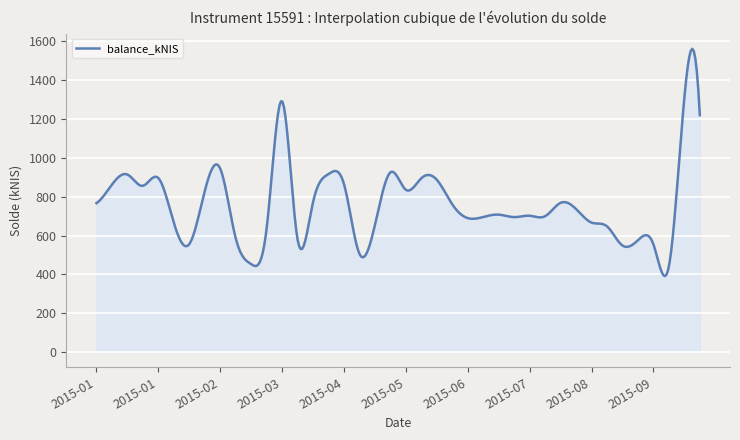

What is the minimum value shown in the chart?

391.6